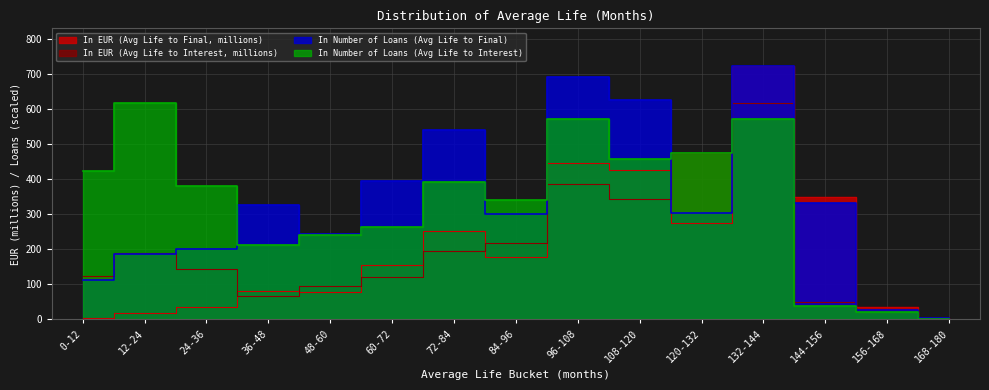

What is the sum of the In Number of Loans (Avg Life to Final) values at 144-156 and 0-12?

442.0